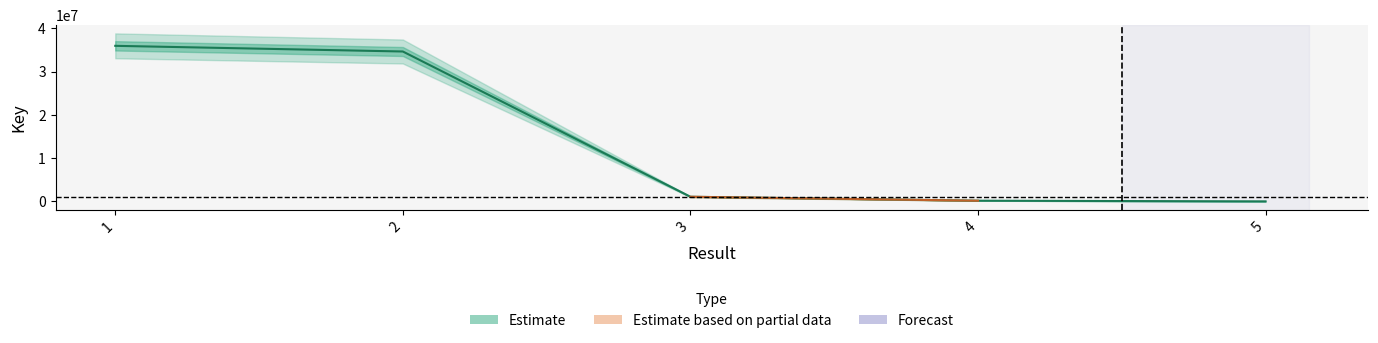

What is the value of the 3rd point from the left?

1073742